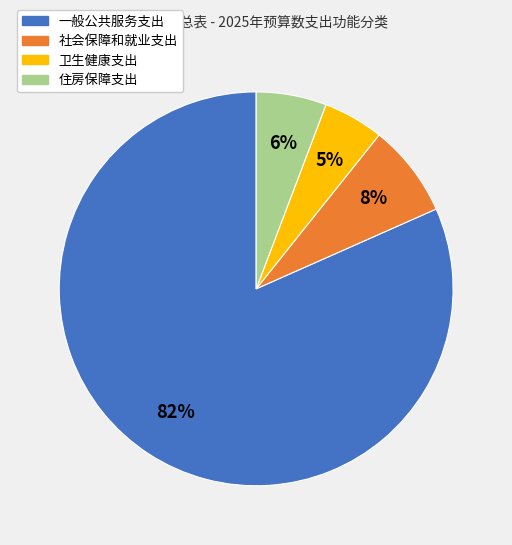

To the nearest percent, what percentage of the pie is 社会保障和就业支出?

8%